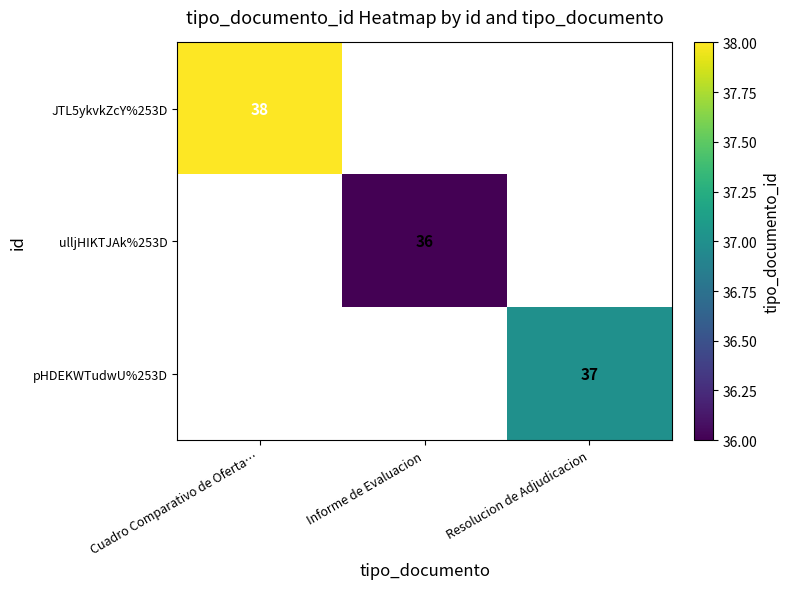

Is it true that ulljHIKTJAk%253D equals 36 at Informe de Evaluacion?

True